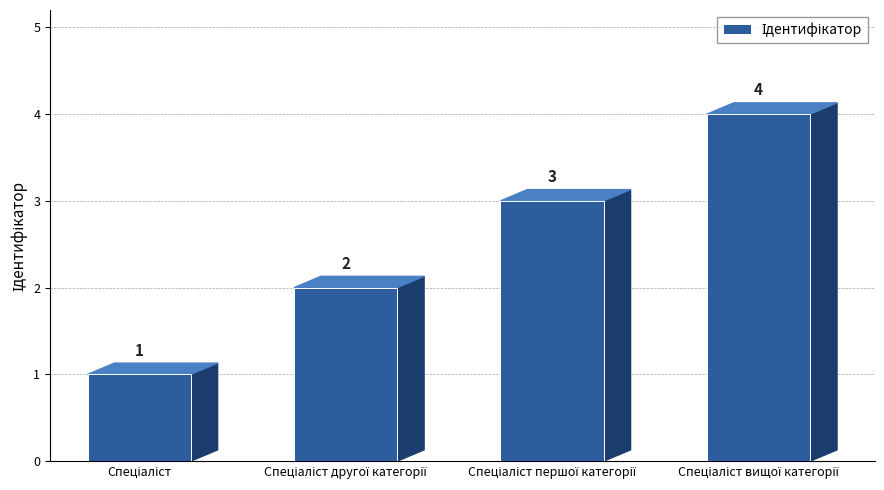

How many categories are shown in the chart?

4